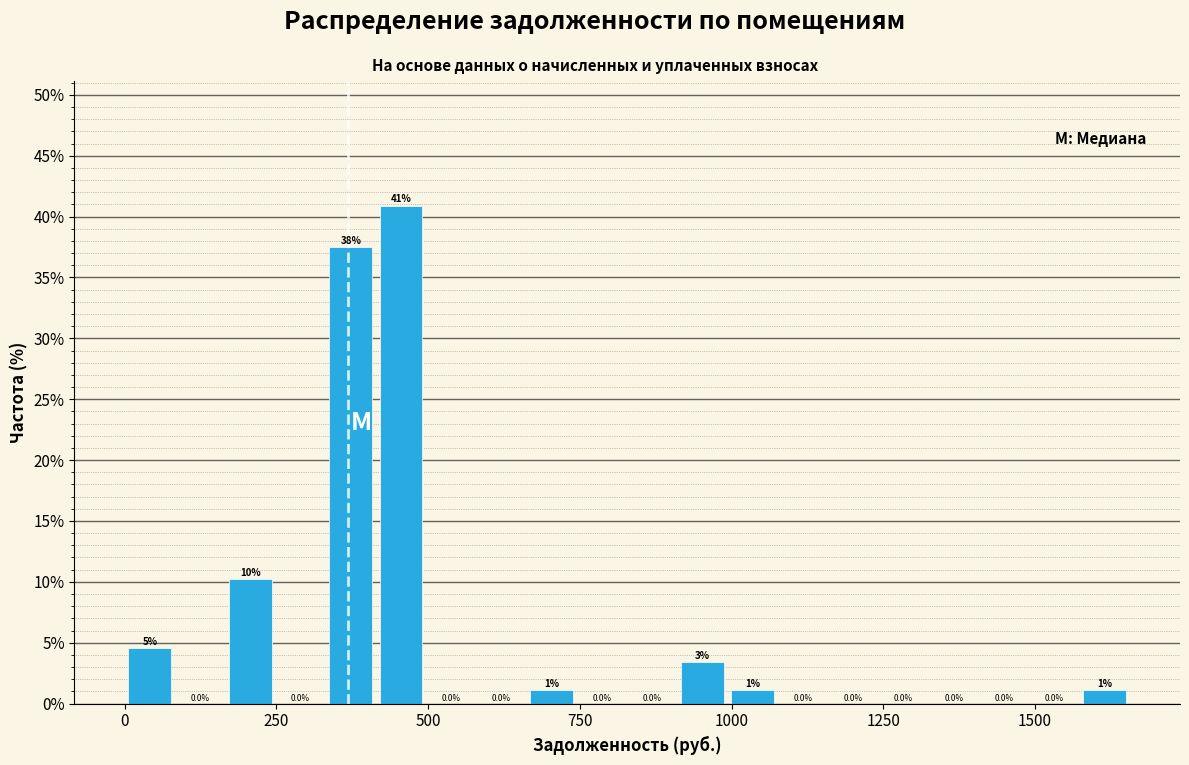

Read against the x-axis, roughly where is the centre of the tallest bar?

450